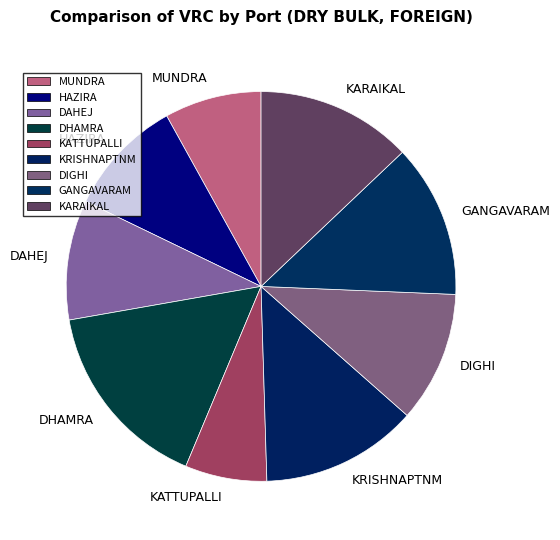

Is KATTUPALLI the majority of the pie?

No